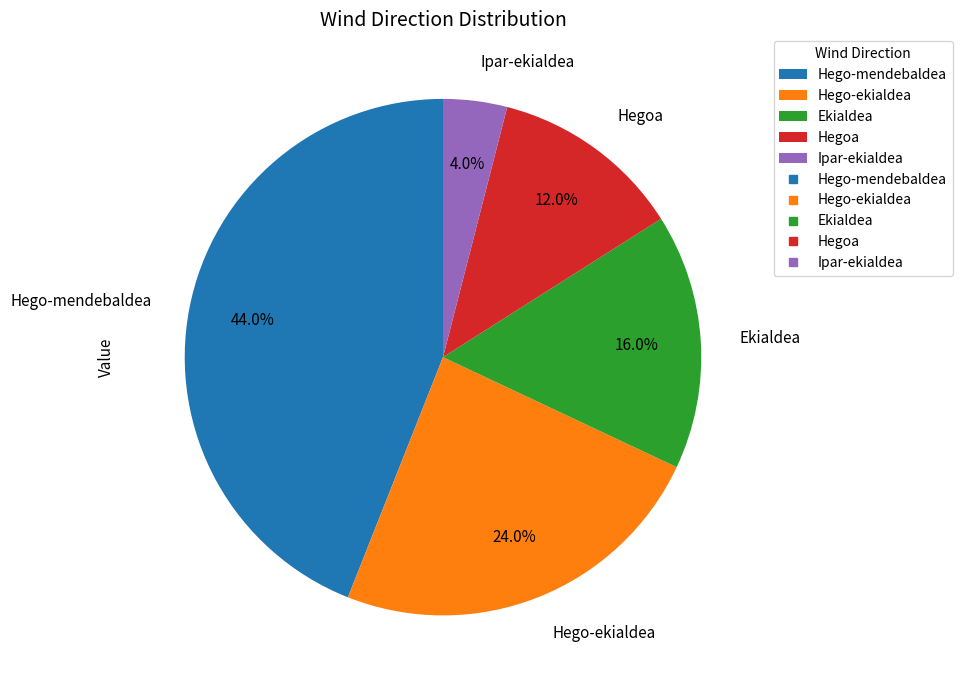

Which has a higher value, Hegoa or Ipar-ekialdea?

Hegoa